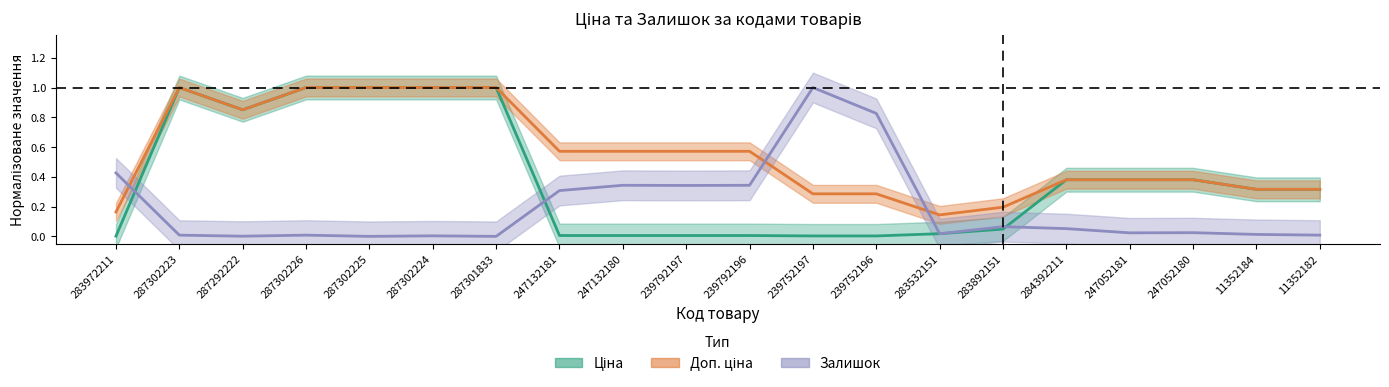

Rank the series at 247132181 from highest to lowest value.

Доп. ціна, Залишок, Ціна